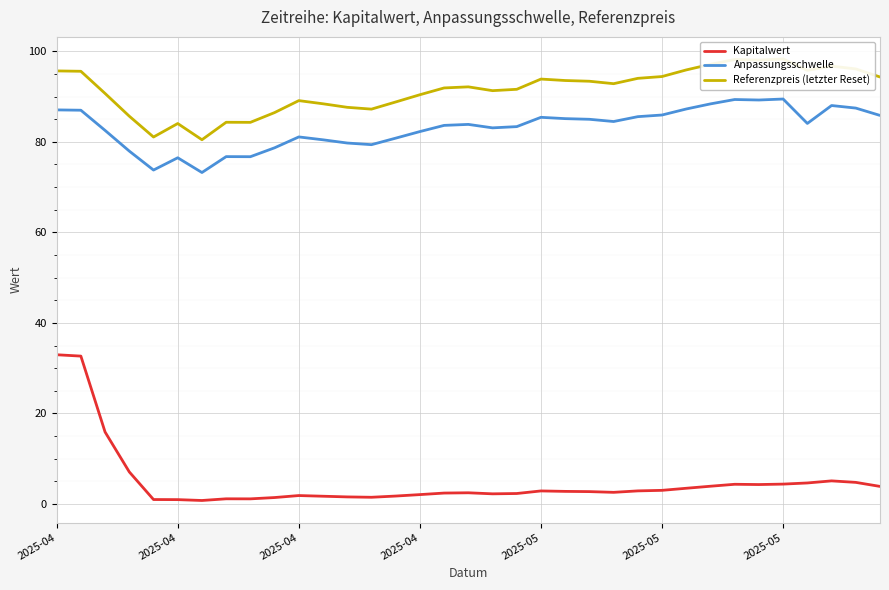

What are all the series names shown in the legend?

Kapitalwert, Anpassungsschwelle, Referenzpreis (letzter Reset)